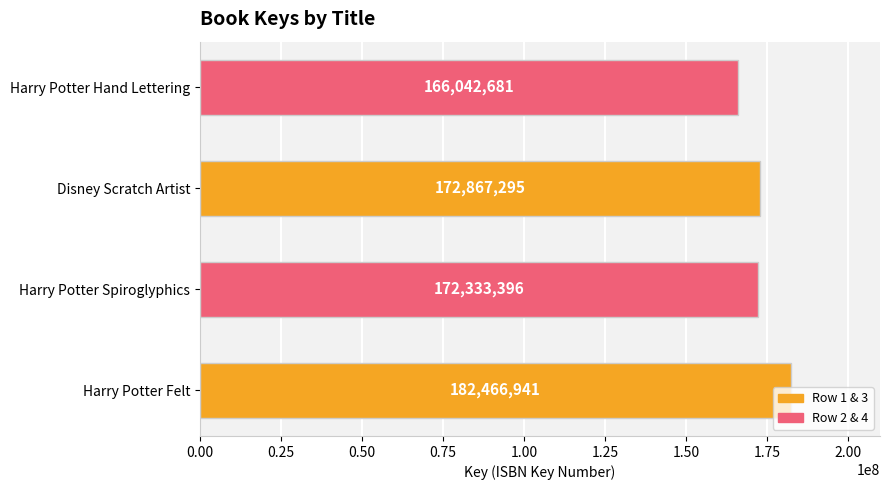

How many bars are there in total?

4